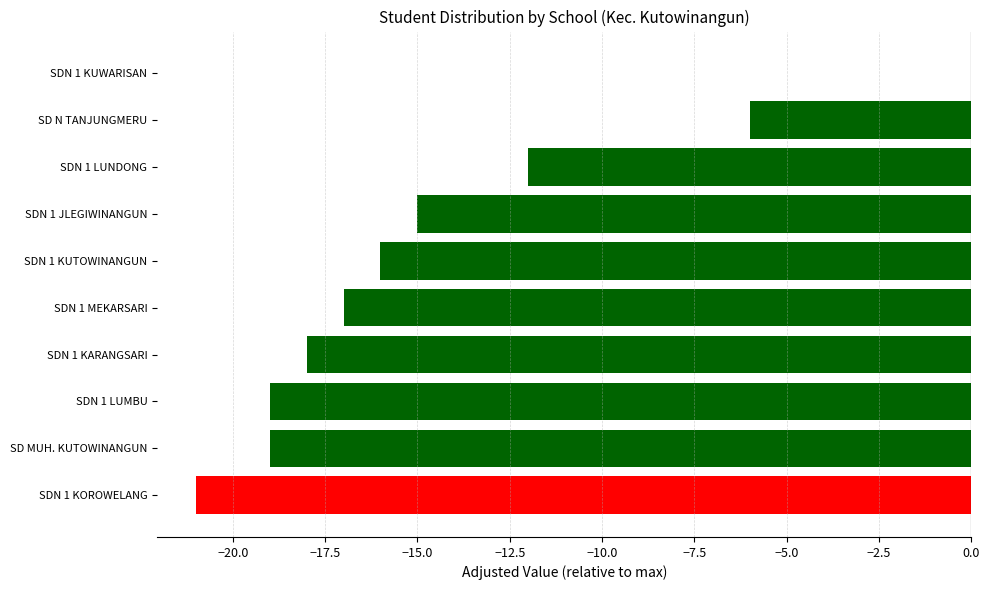

Is it true that the value at SDN 1 KOROWELANG is -12?

False